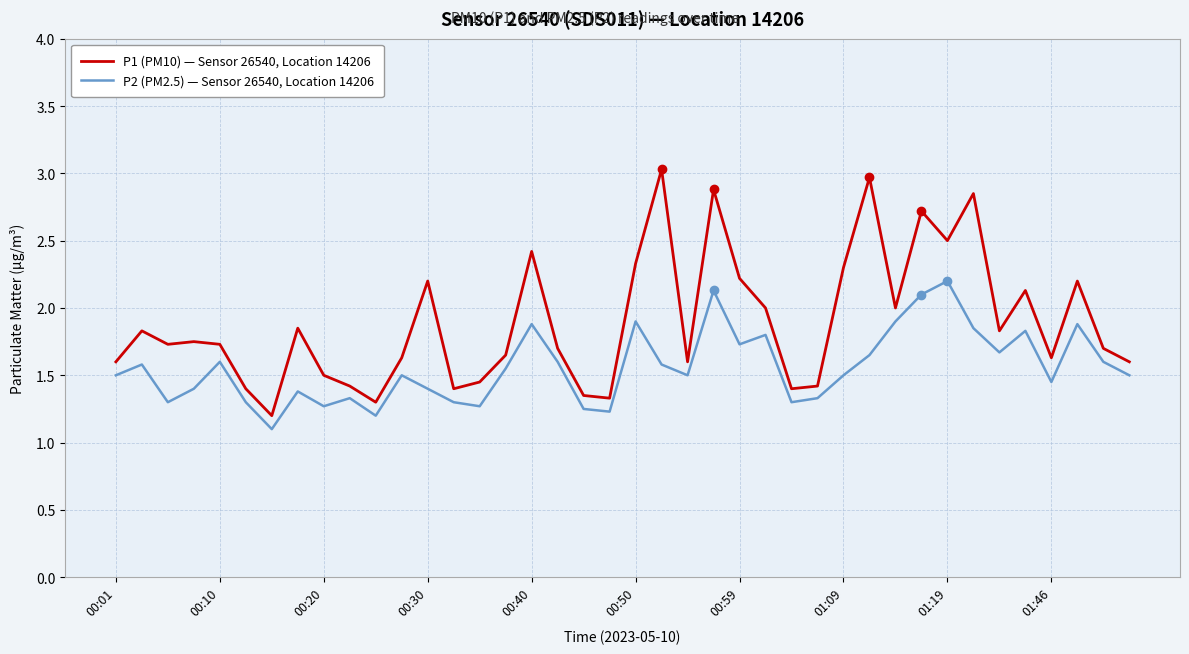

Which series has the largest total across all categories?

P1 (PM10) — Sensor 26540, Location 14206